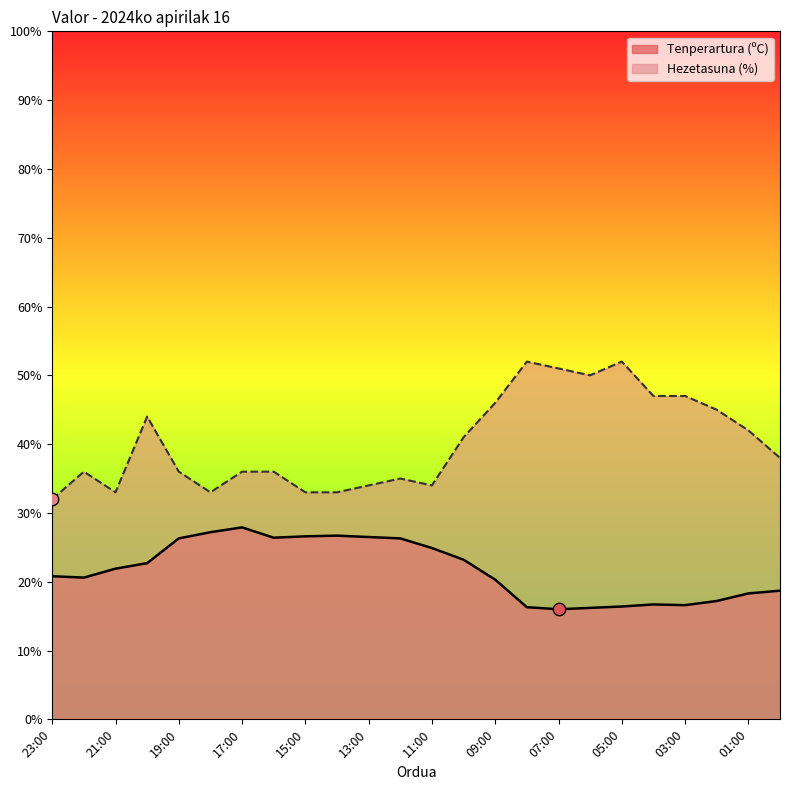

What is the total value across all series at 19:00?

62.3